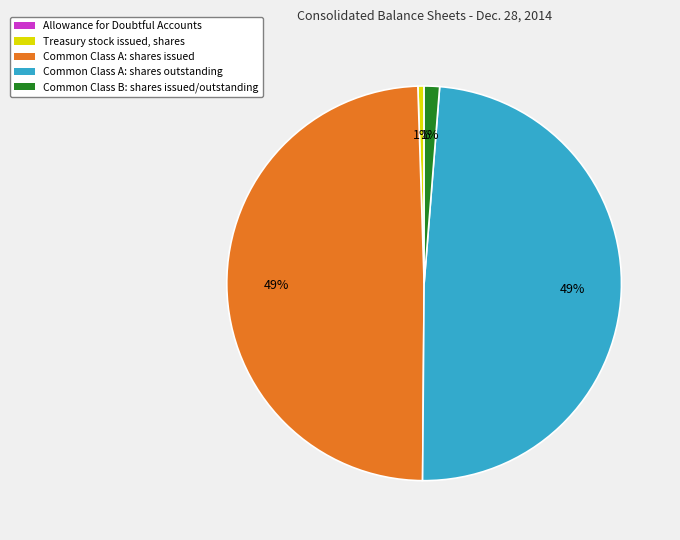

The Treasury stock issued, shares slice represents 1% of the pie. True or false?

True